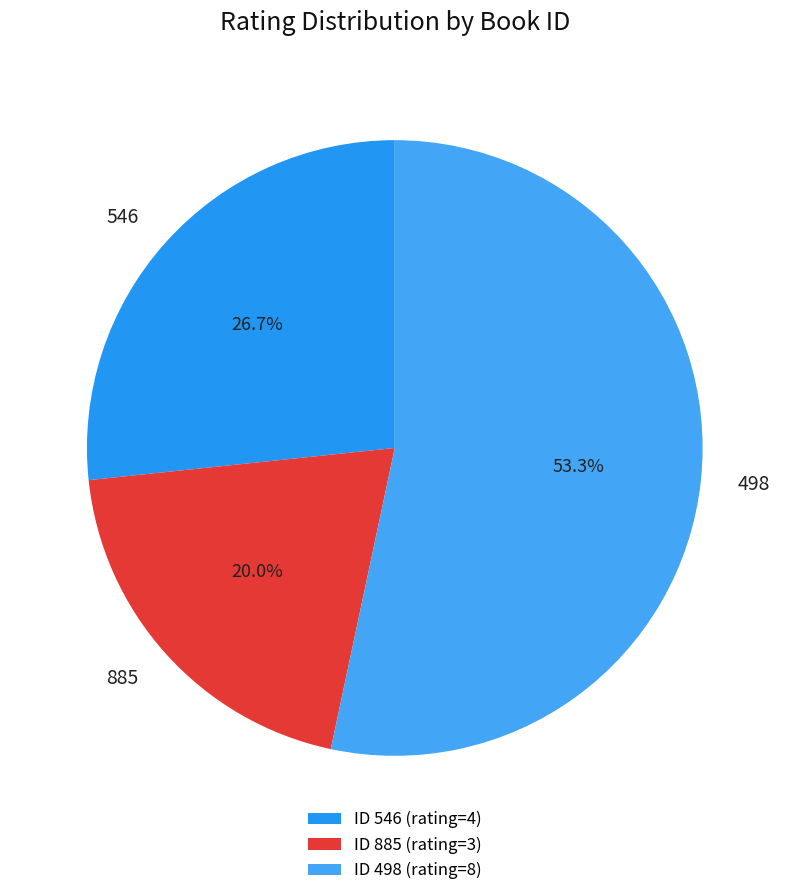

Between 885 and 498, which is larger?

498